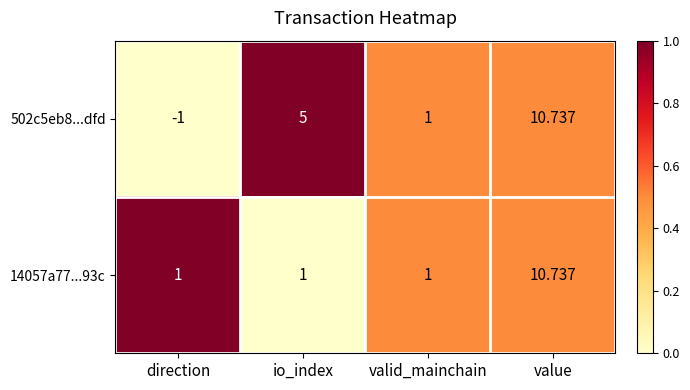

List the labels in order of 502c5eb8...dfd value, smallest first.

direction, valid_mainchain, io_index, value